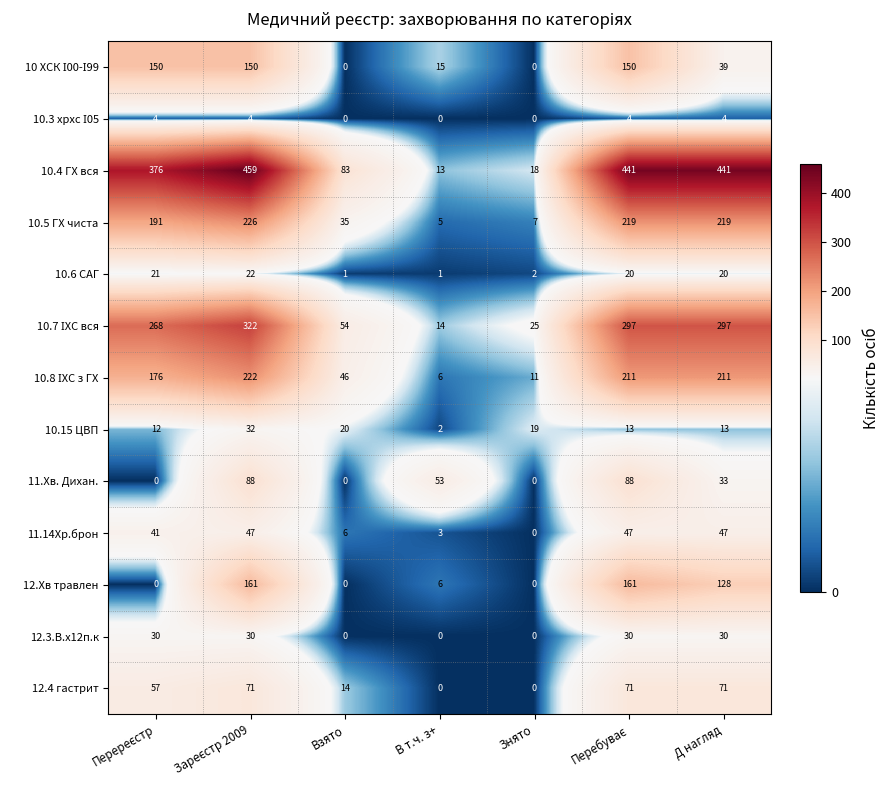

The value of 10.15 ЦВП at В т.ч. з+ is 1. True or false?

False